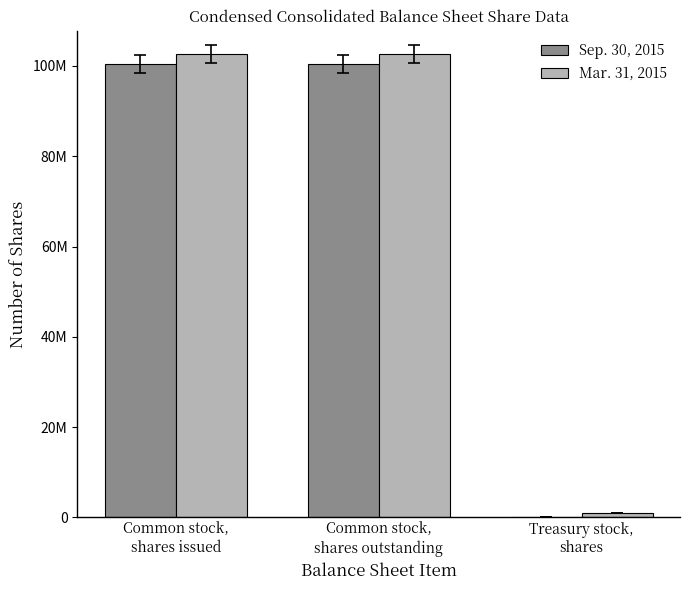

True or false: Mar. 31, 2015 has a value of 179707800 at Common stock,
shares outstanding.

False